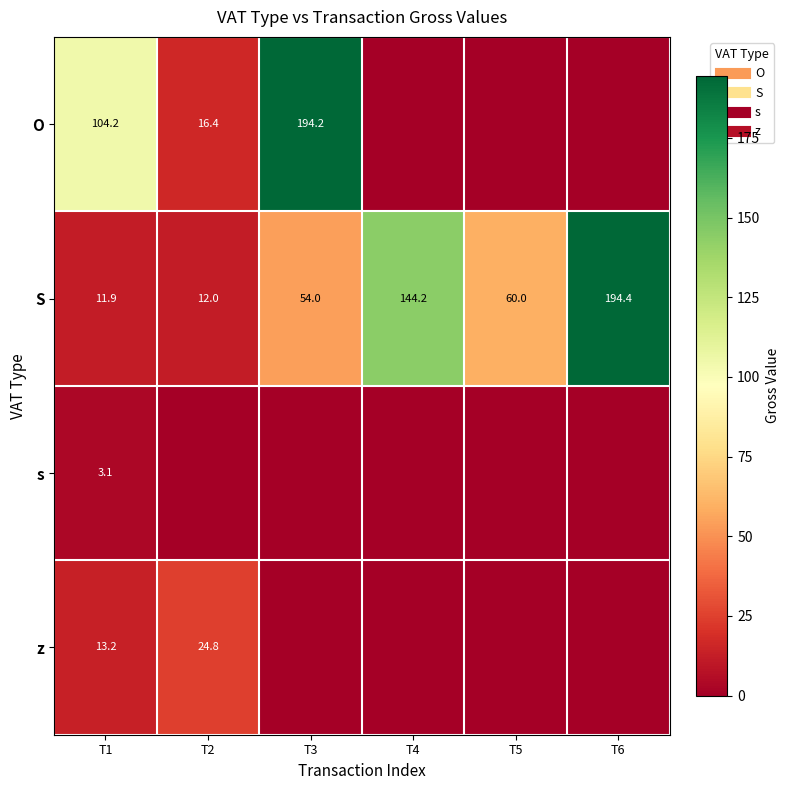

What is the sum of all S values?

476.6